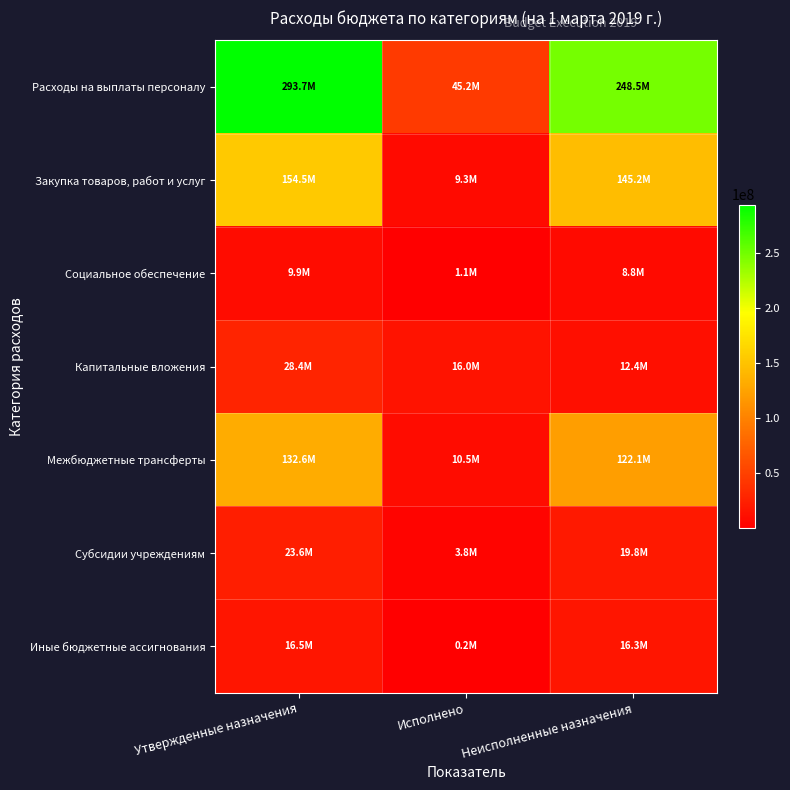

Reading right to left, what are all the values shown in this chart?

Расходы на выплаты персоналу: Неисполненные назначения=248483408.7	Исполнено=45202591.1	Утвержденные назначения=293685999.8
Закупка товаров, работ и услуг: Неисполненные назначения=145194143.4	Исполнено=9273321.2	Утвержденные назначения=154467464.5
Социальное обеспечение: Неисполненные назначения=8836698.4	Исполнено=1113190.5	Утвержденные назначения=9949888.9
Капитальные вложения: Неисполненные назначения=12404507.3	Исполнено=15999191.7	Утвержденные назначения=28403699.0
Межбюджетные трансферты: Неисполненные назначения=122119518.8	Исполнено=10473878.0	Утвержденные назначения=132593396.8
Субсидии учреждениям: Неисполненные назначения=19792243.0	Исполнено=3800000.0	Утвержденные назначения=23592243.0
Иные бюджетные ассигнования: Неисполненные назначения=16277308.3	Исполнено=183032.7	Утвержденные назначения=16460340.9